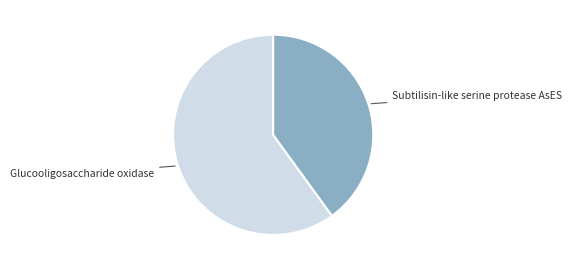

Does any single category account for the majority?

Yes